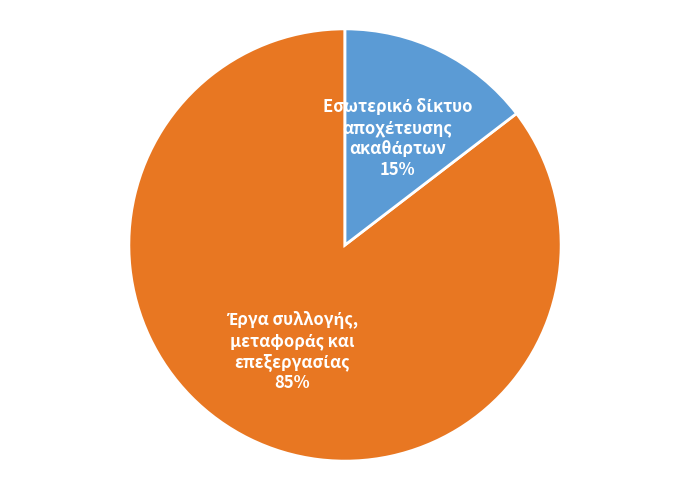

Is there any slice that represents more than half of the pie?

Yes